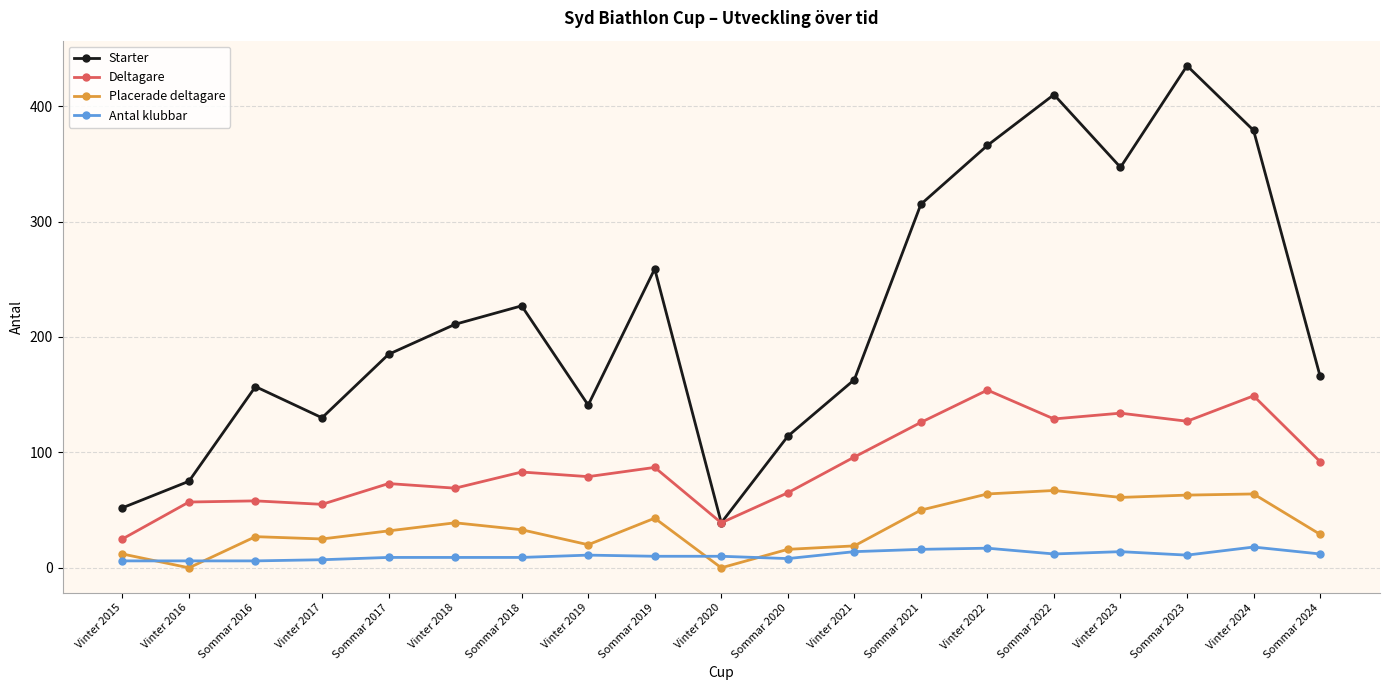

What is the greatest value displayed?

435